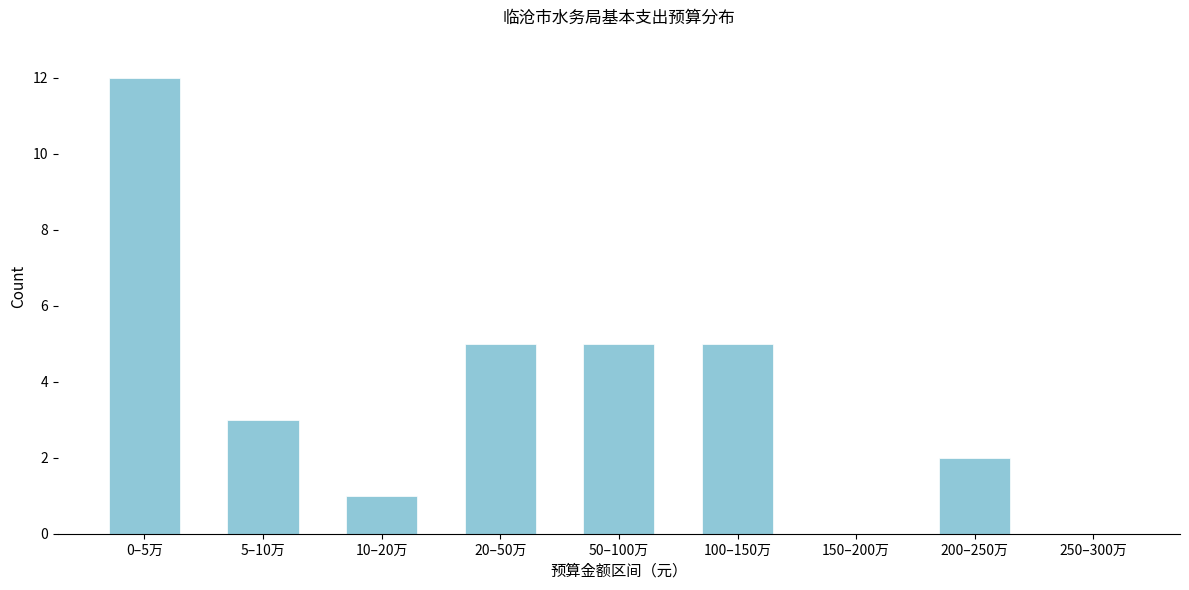

Reading left to right, what are all the values shown in this chart?

0–5万=12	5–10万=3	10–20万=1	20–50万=5	50–100万=5	100–150万=5	150–200万=0	200–250万=2	250–300万=0